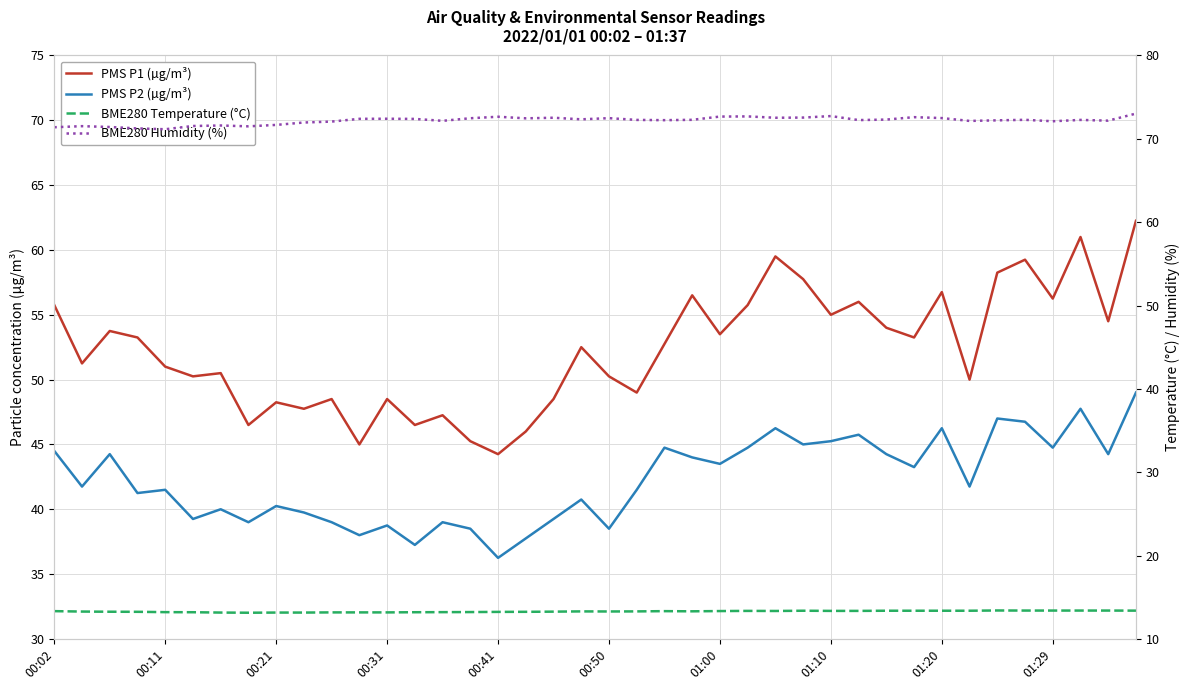

Is the value of BME280 Humidity (%) at 24 greater than the value of PMS P2 (µg/m³) at 17?

Yes